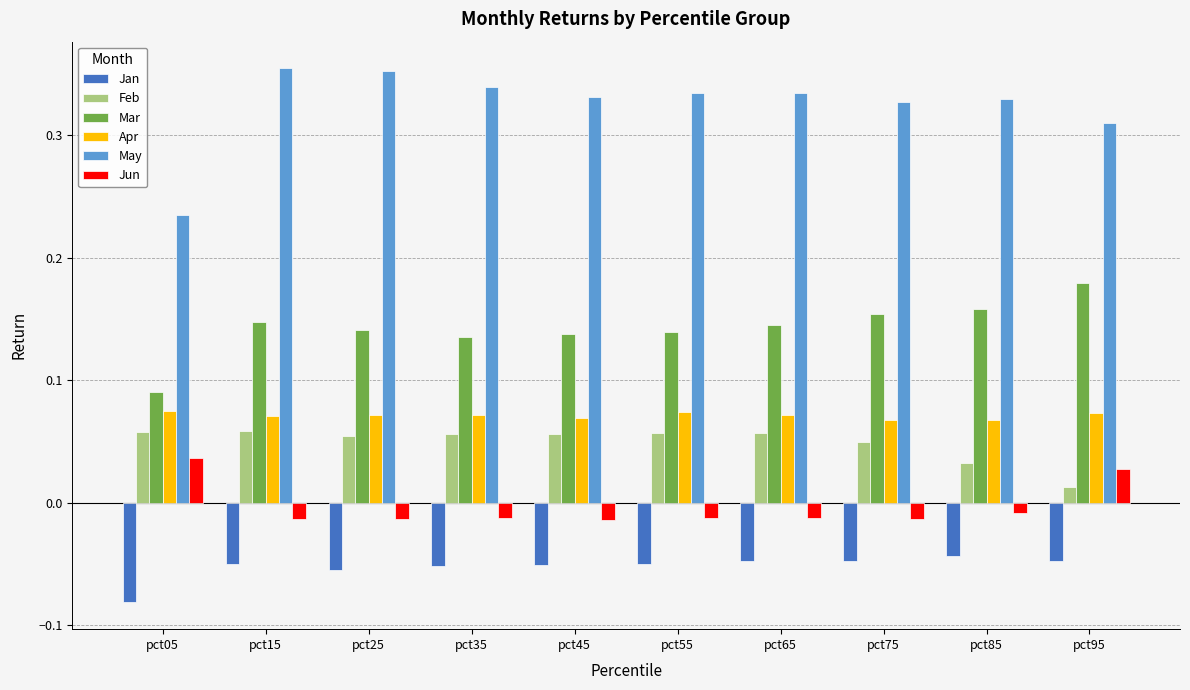

Between pct05 and pct45, which series saw the biggest shift?

May